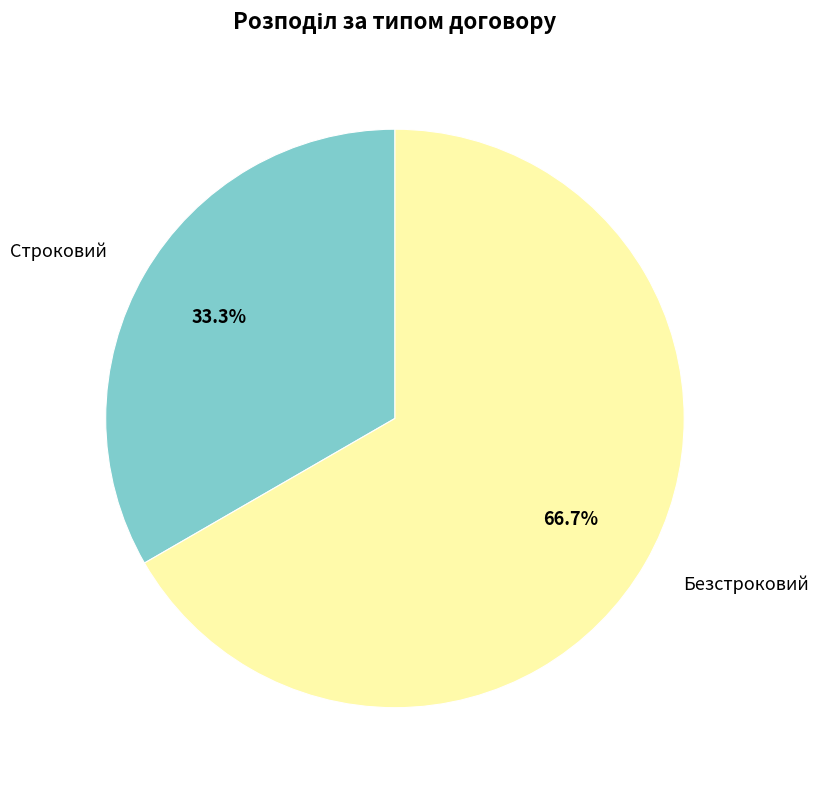

Which slice represents more than half of the pie?

Безстроковий